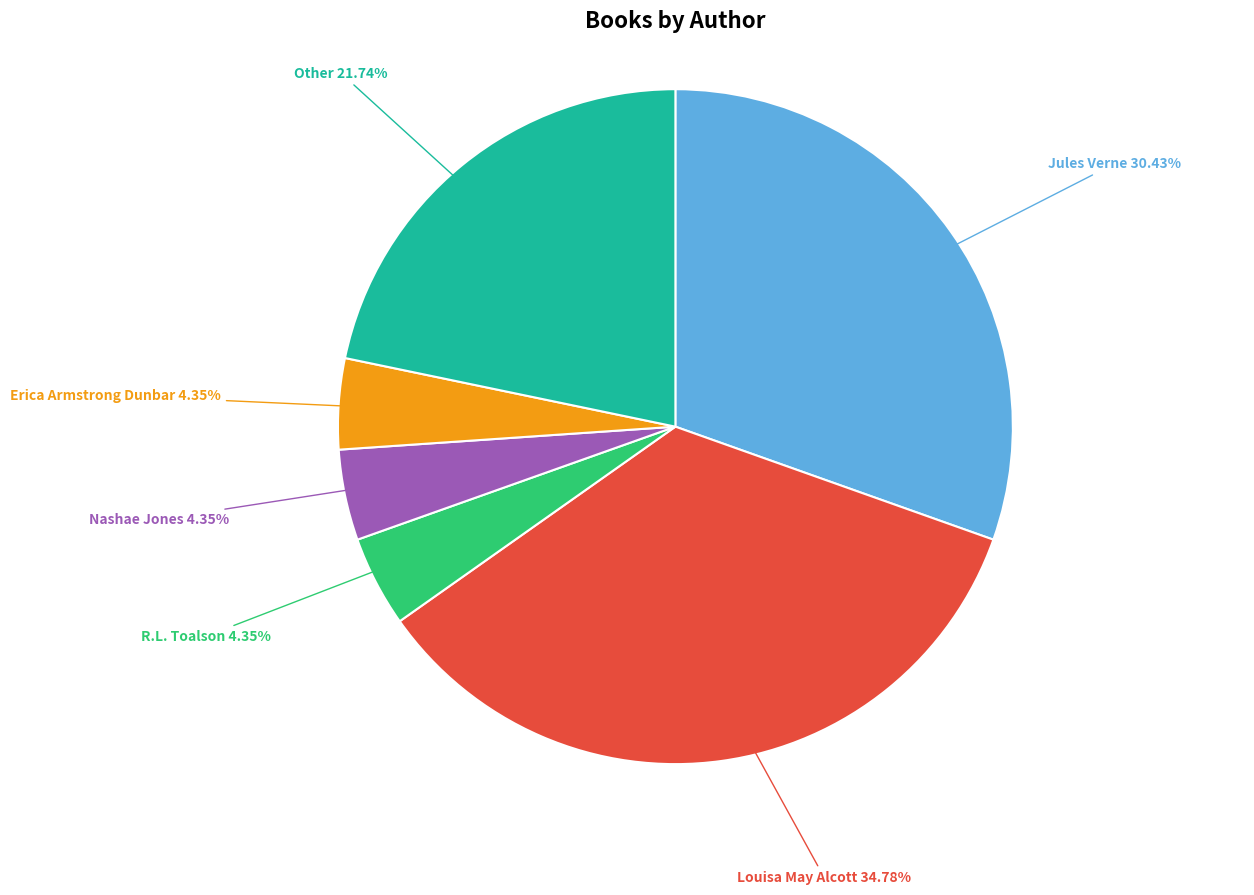

What is the ratio of the value at Erica Armstrong Dunbar to the value at Louisa May Alcott?

0.1